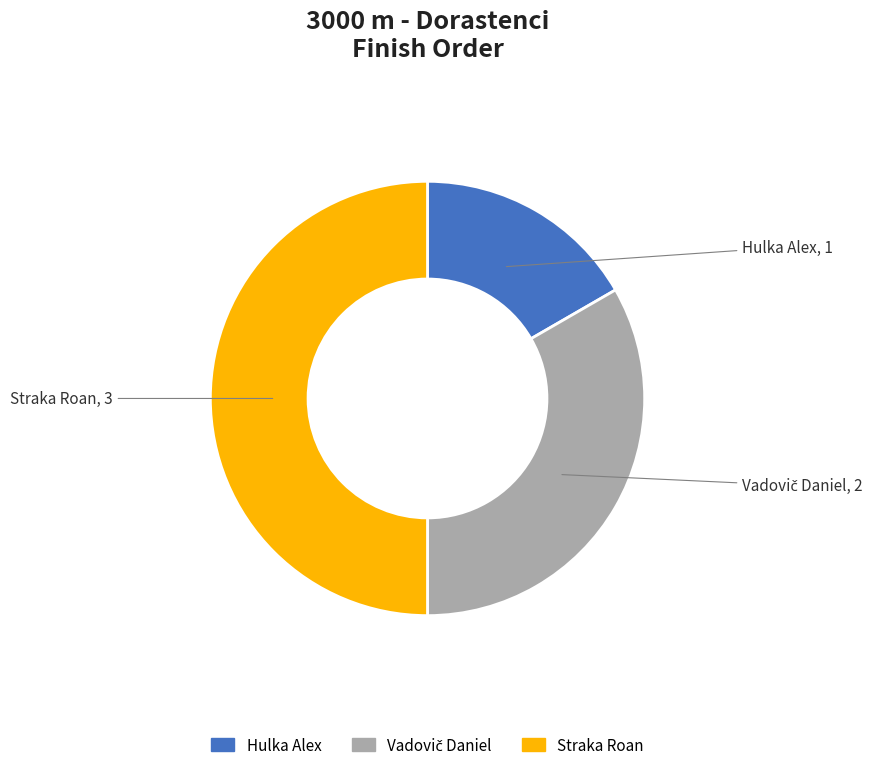

What is the ratio of the value at Straka Roan to the value at Hulka Alex?

3.0